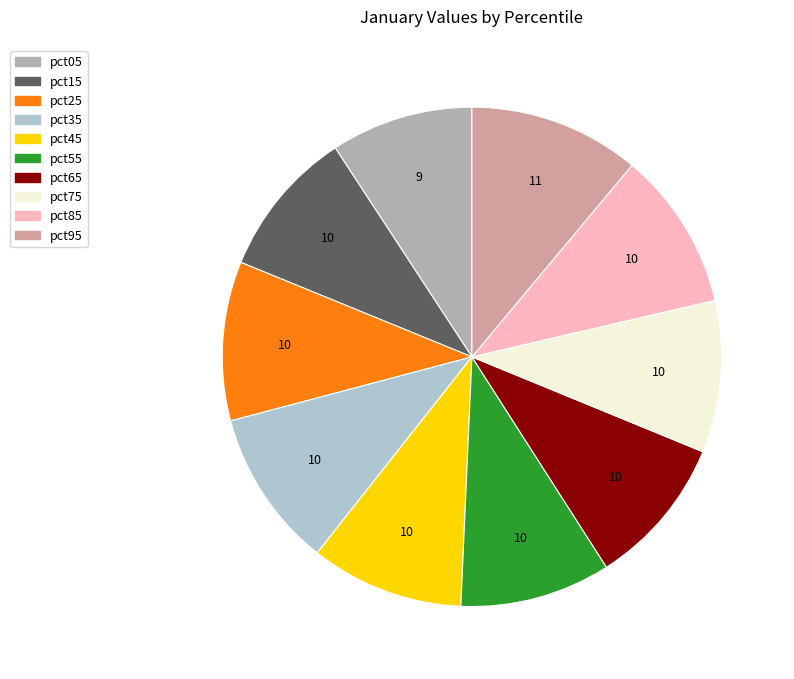

How many slices are in this pie chart?

10